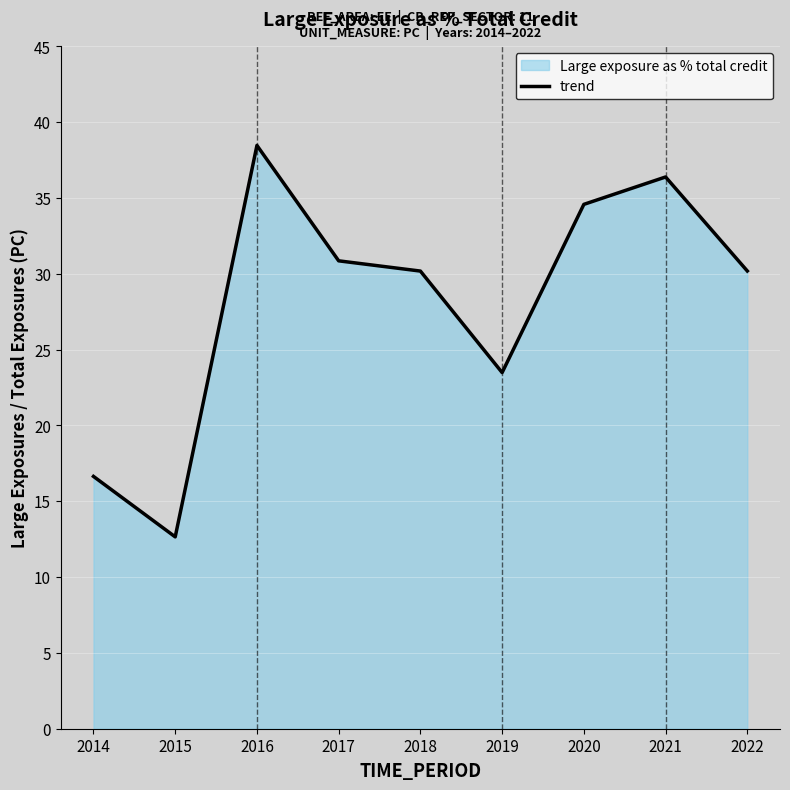

What is the ratio of the value at 2022 to the value at 2021?

0.8